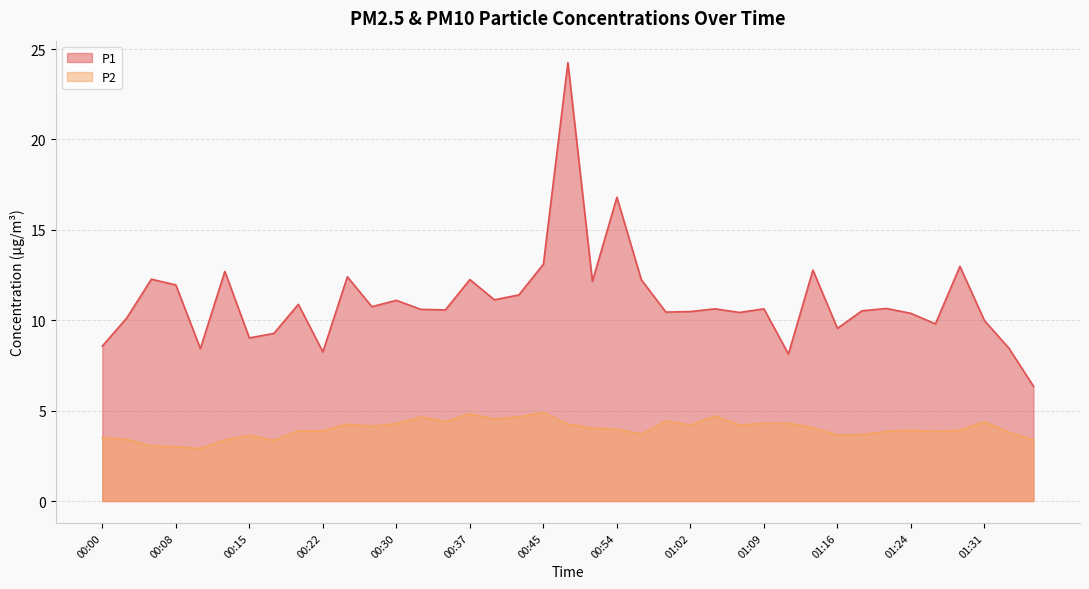

Where is P2 nearest to the value 3?

00:08